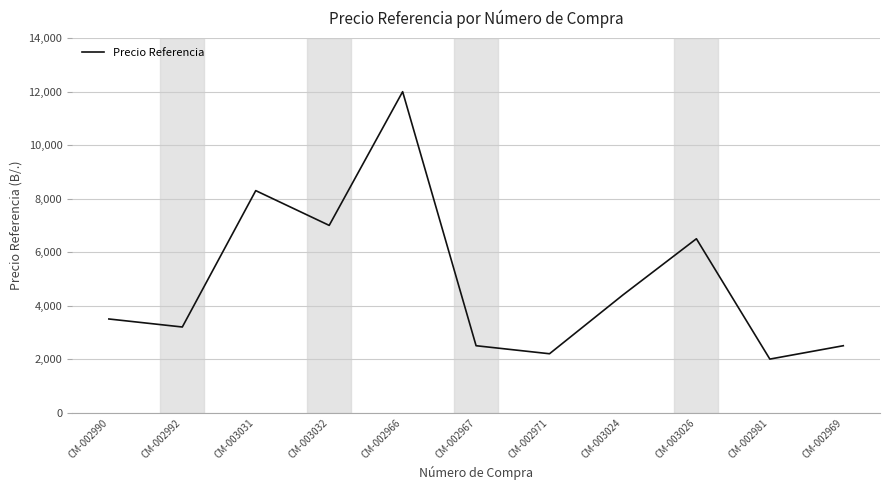

How many categories are shown in the chart?

11